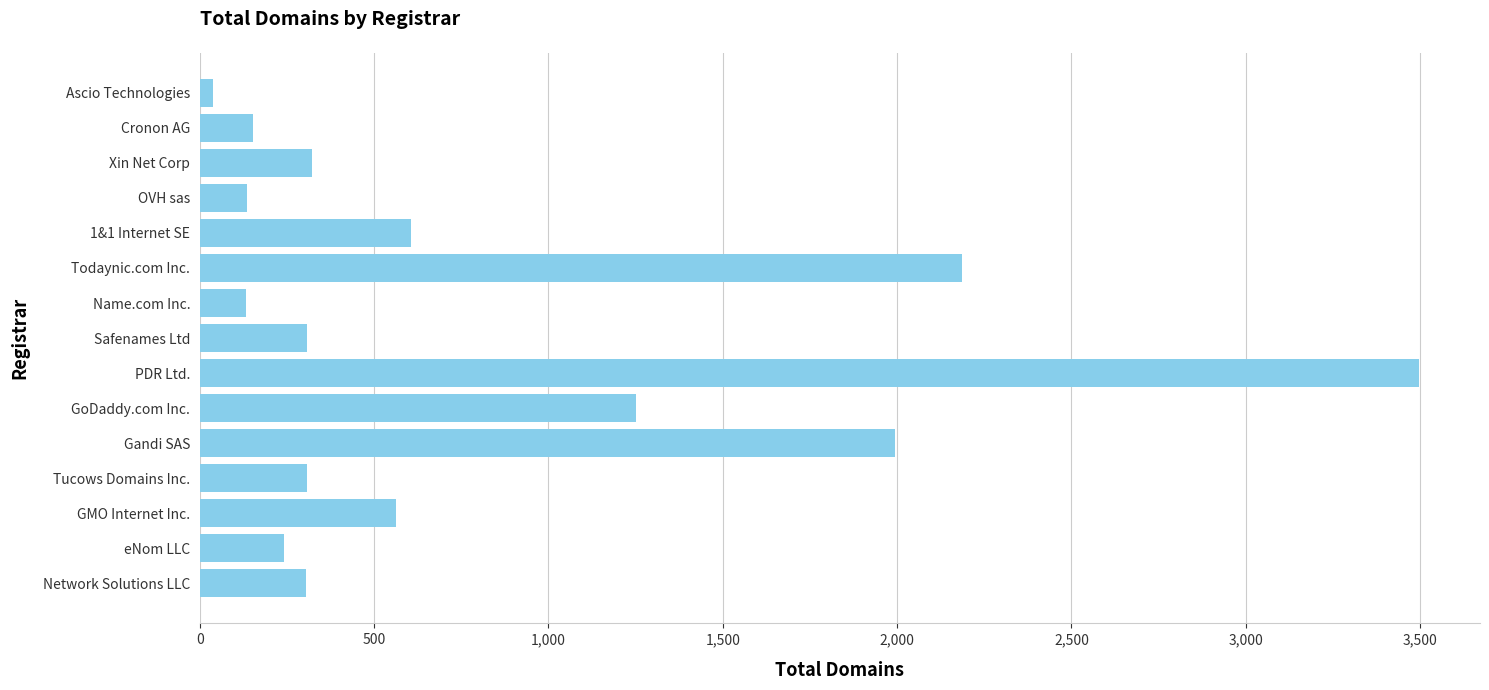

How many series are shown in this chart?

1